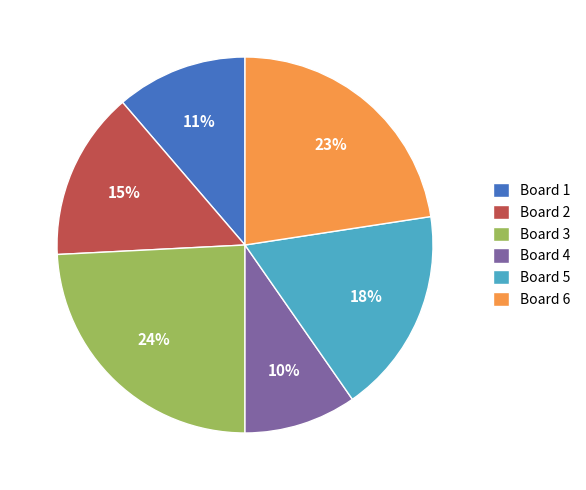

The Board 3 slice represents 24% of the pie. True or false?

True